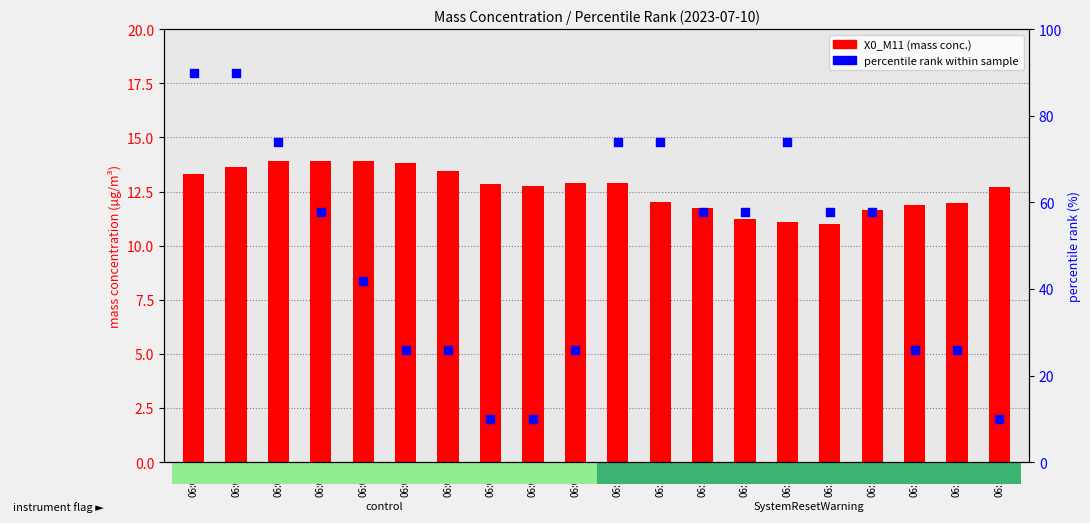

At which category is the sum across all series the highest?

06:01